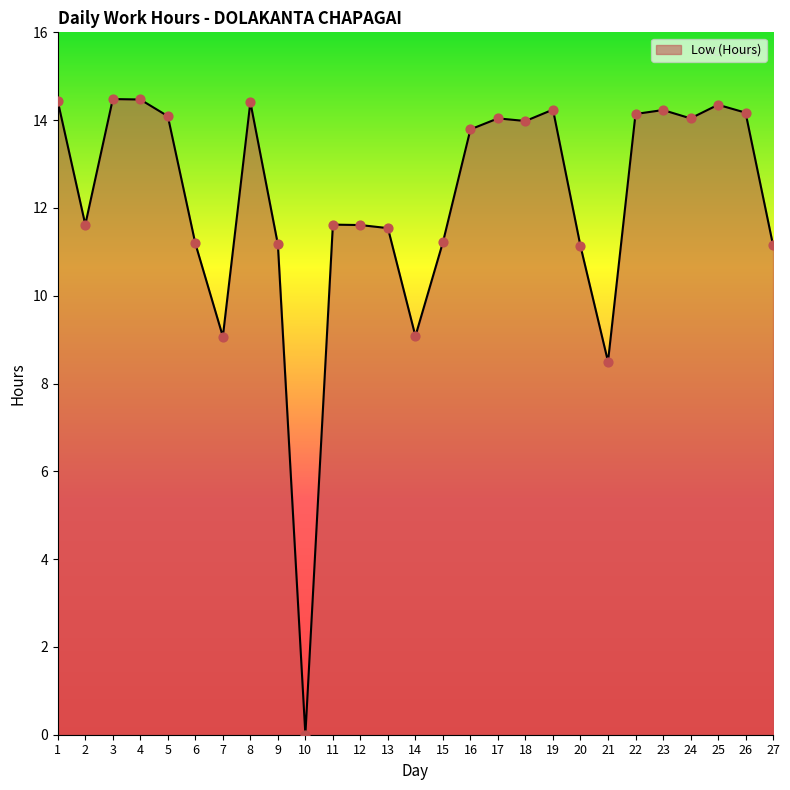

Between 17 and 21, which is larger?

17